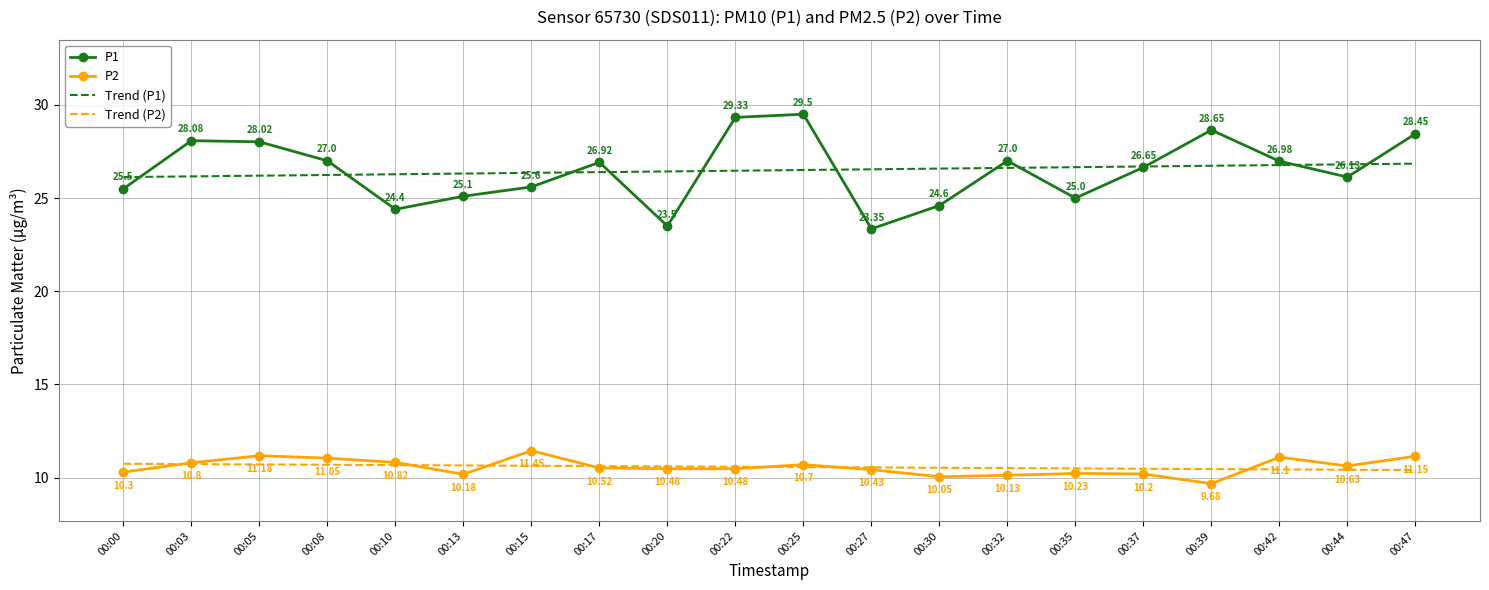

True or false: Trend (P1) has more than 1 points higher than both neighbors.

False